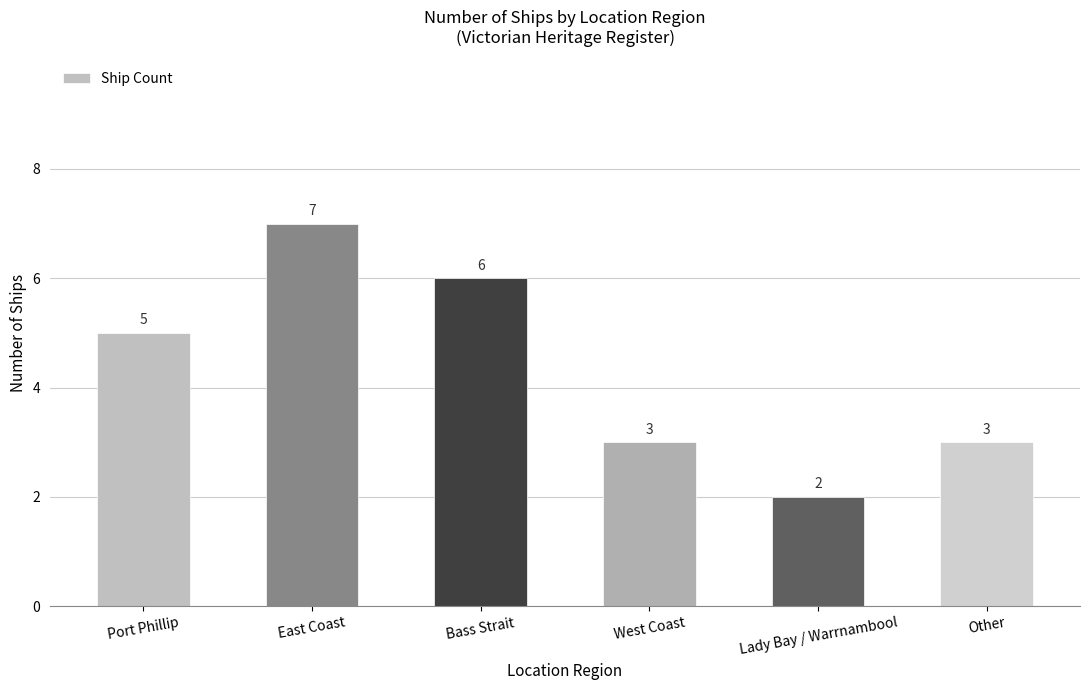

How many values are between 3 and 6?

4